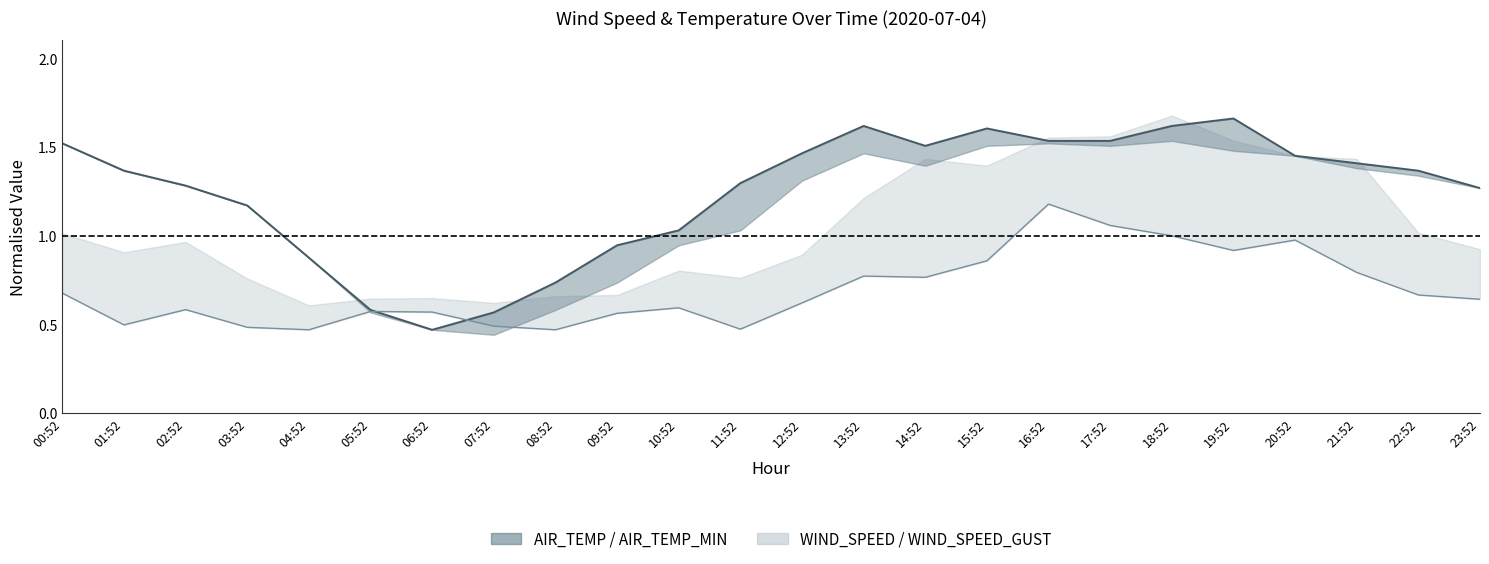

What is the label of the 12th point from the left?

11:52